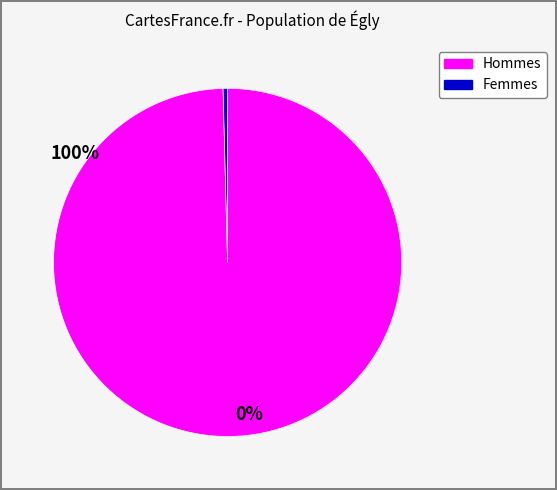

Is there any slice that represents more than half of the pie?

Yes